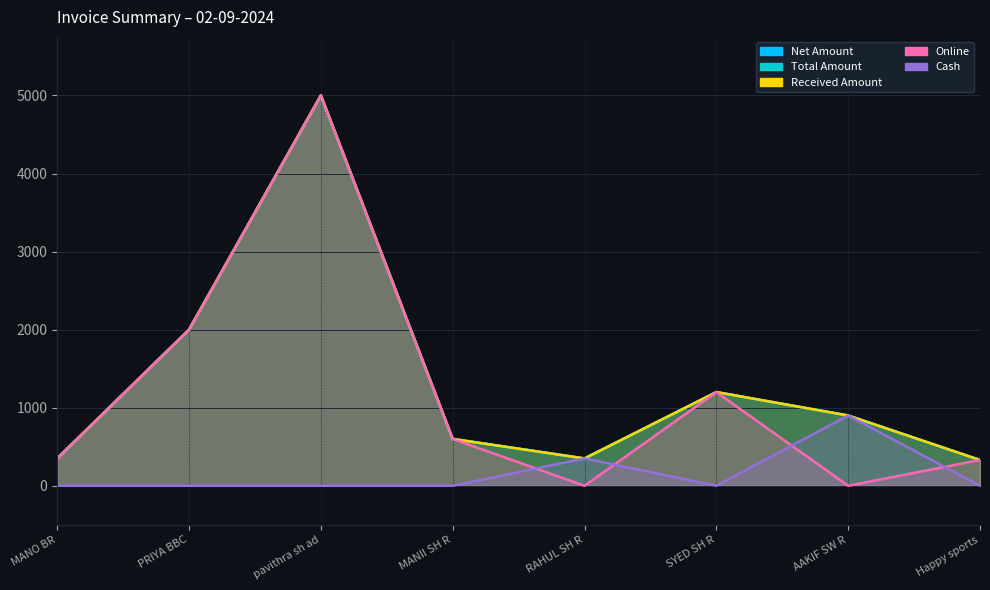

At which category does Net Amount reach its first local peak?

pavithra sh ad